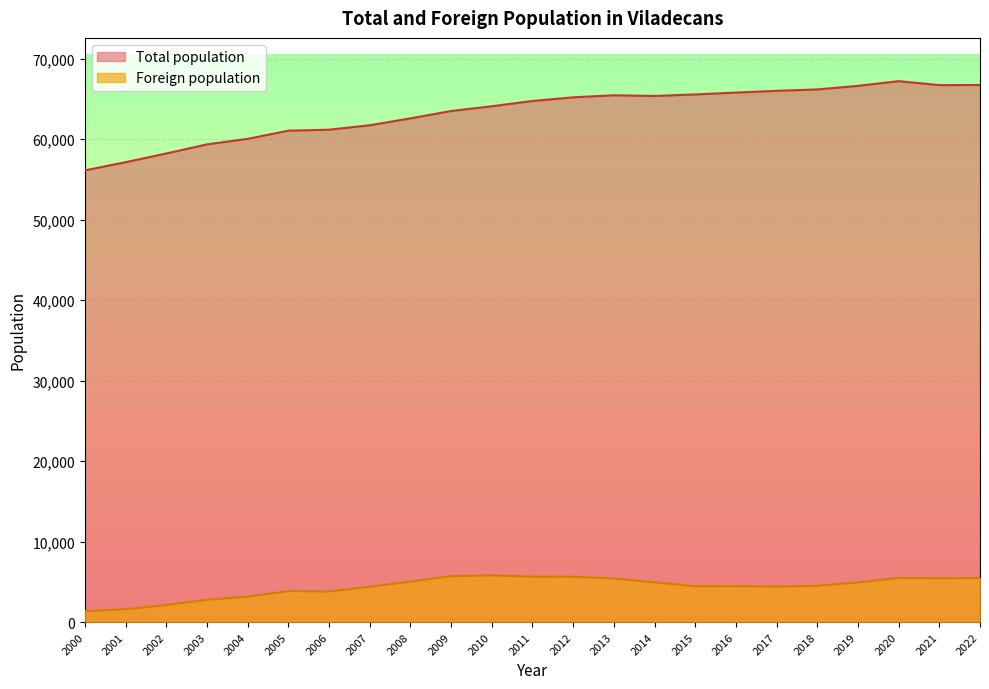

Rank the categories by Foreign population value from highest to lowest.

2010, 2009, 2011, 2012, 2020, 2022, 2021, 2013, 2008, 2014, 2019, 2018, 2016, 2015, 2017, 2007, 2005, 2006, 2004, 2003, 2002, 2001, 2000